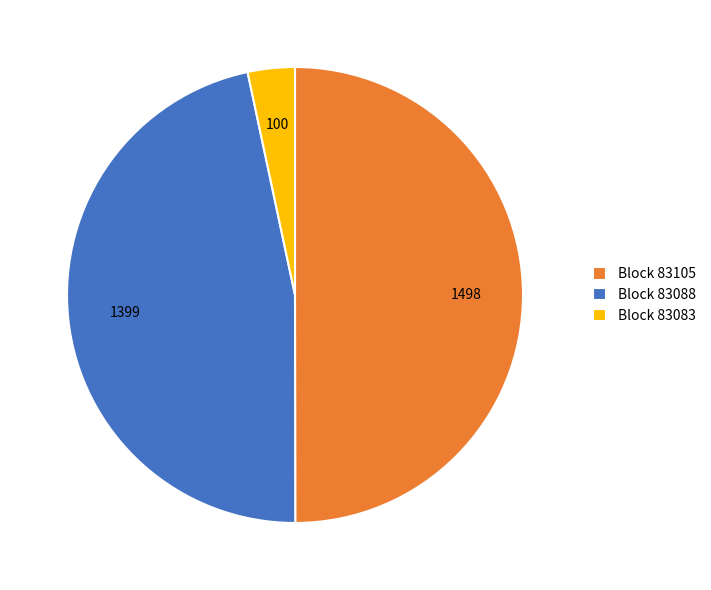

Approximately how many times larger is the value at Block 83105 compared to Block 83083?

15.0